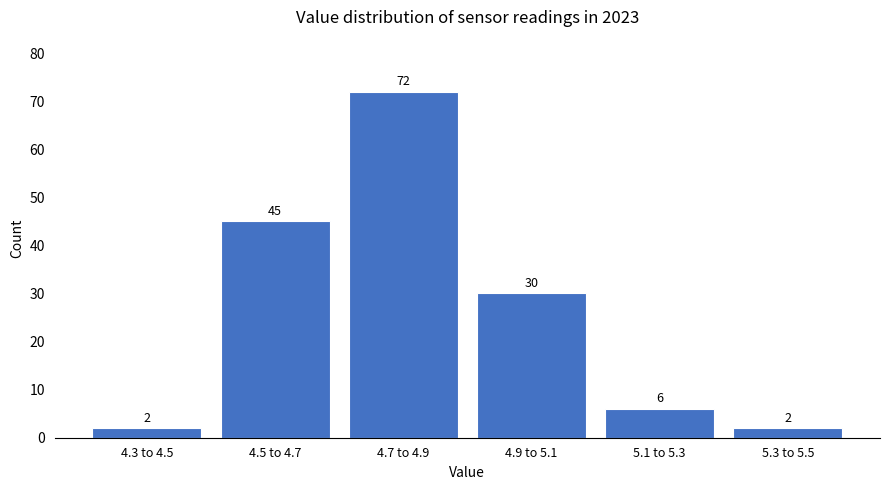

Reading left to right, extract all data points from this chart.

2	45	72	30	6	2